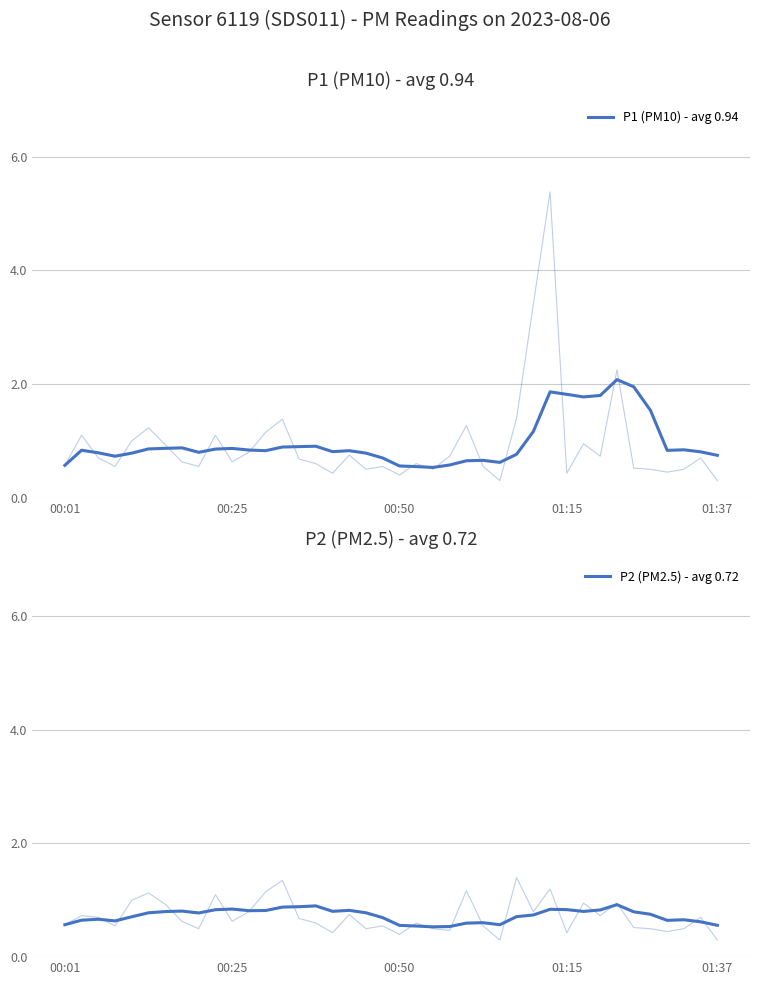

How many interior local valleys does the P2 (PM2.5) - avg 0.72 series have?

8